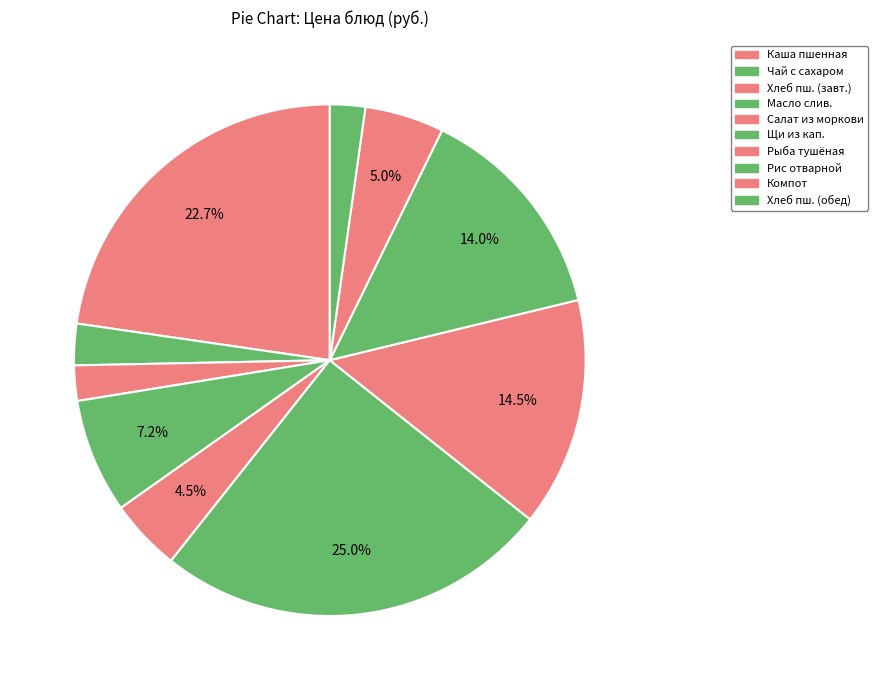

How many segments does this pie chart have?

10